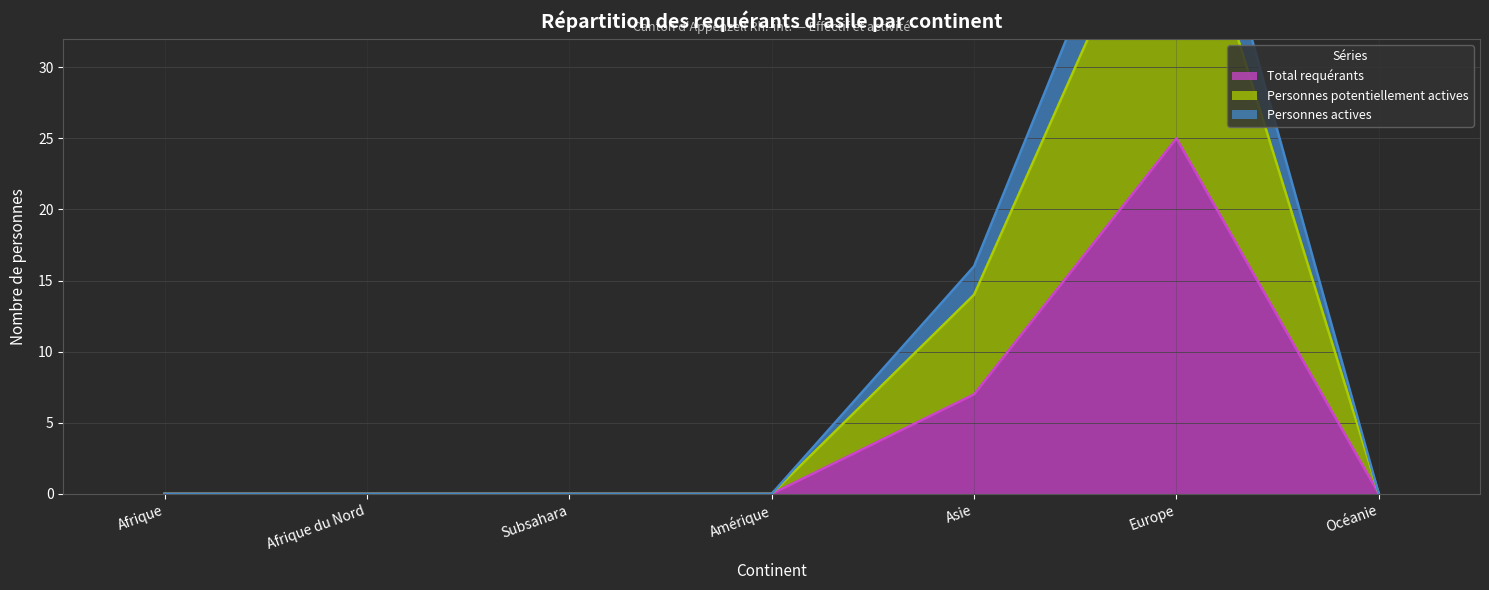

Reading left to right, transcribe all the data shown in this chart.

Total requérants (ligne): 0	0	0	0	7	25	0
Personnes potentiellement actives (ligne): 0	0	0	0	14	46	0
Personnes actives (ligne): 0	0	0	0	16	51	0